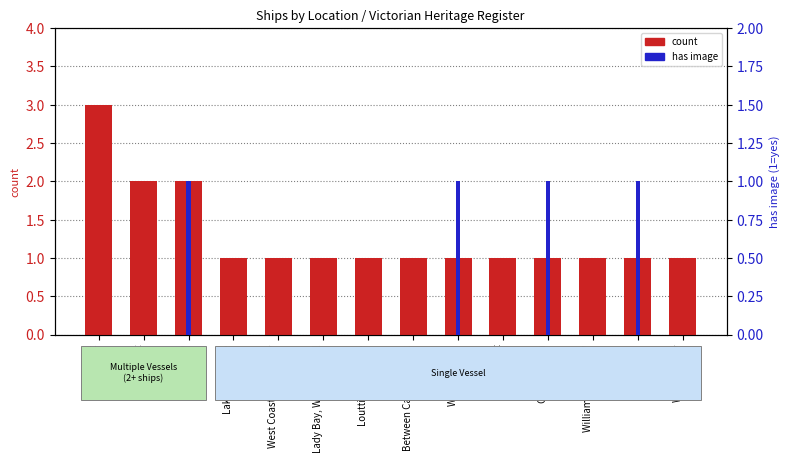

What is the total value across all series at Williamstown?

2